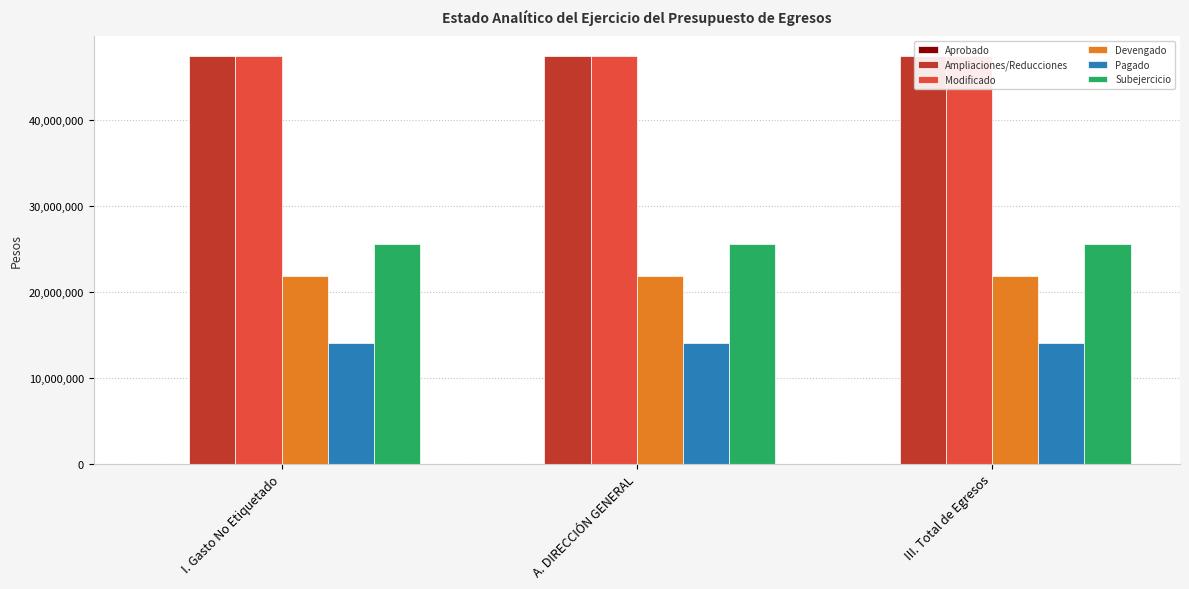

What is the minimum value for Devengado?

21882649.9